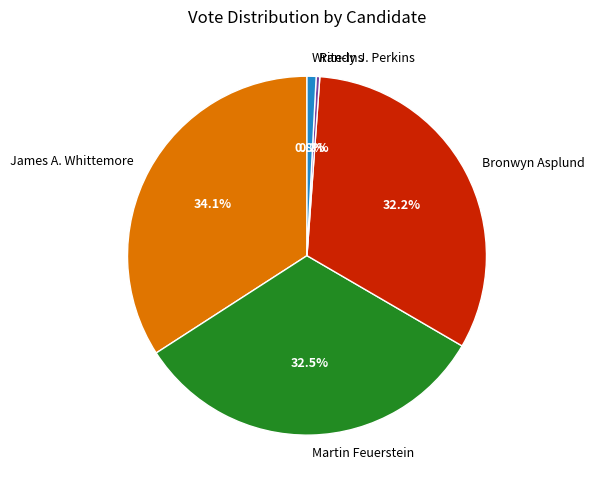

Which slice is the largest?

James A. Whittemore